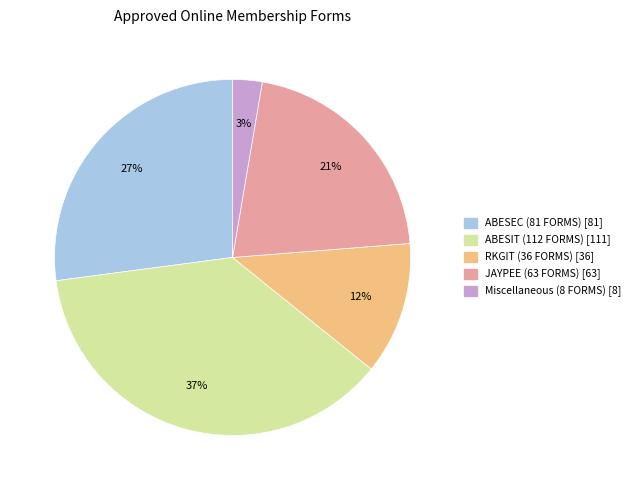

Which has a higher value, Miscellaneous (8 FORMS) or JAYPEE (63 FORMS)?

JAYPEE (63 FORMS)